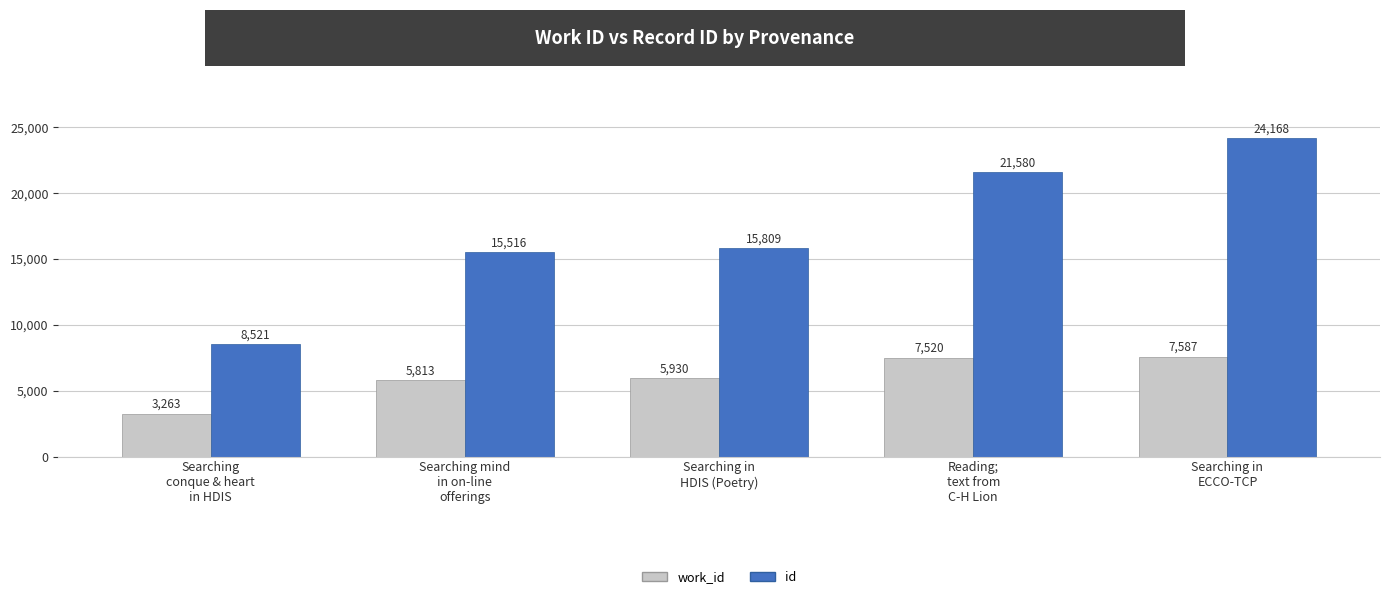

Reading left to right, extract all data points from this chart.

work_id: Searching
conque & heart
in HDIS=3263	Searching mind
in on-line
offerings=5813	Searching in
HDIS (Poetry)=5930	Reading;
text from
C-H Lion=7520	Searching in
ECCO-TCP=7587
id: Searching
conque & heart
in HDIS=8521	Searching mind
in on-line
offerings=15516	Searching in
HDIS (Poetry)=15809	Reading;
text from
C-H Lion=21580	Searching in
ECCO-TCP=24168